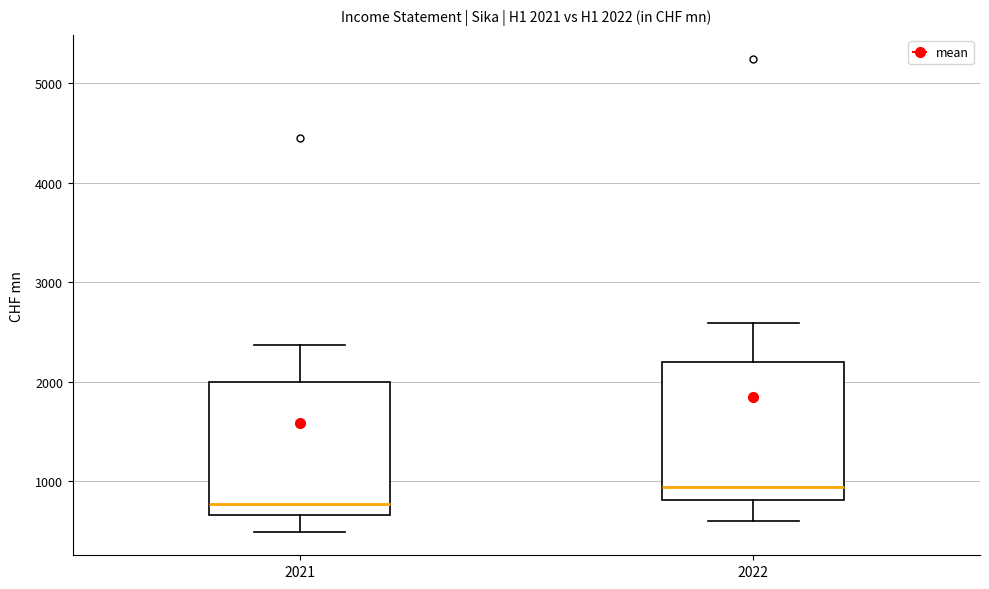

Which box has the highest median line?

2022